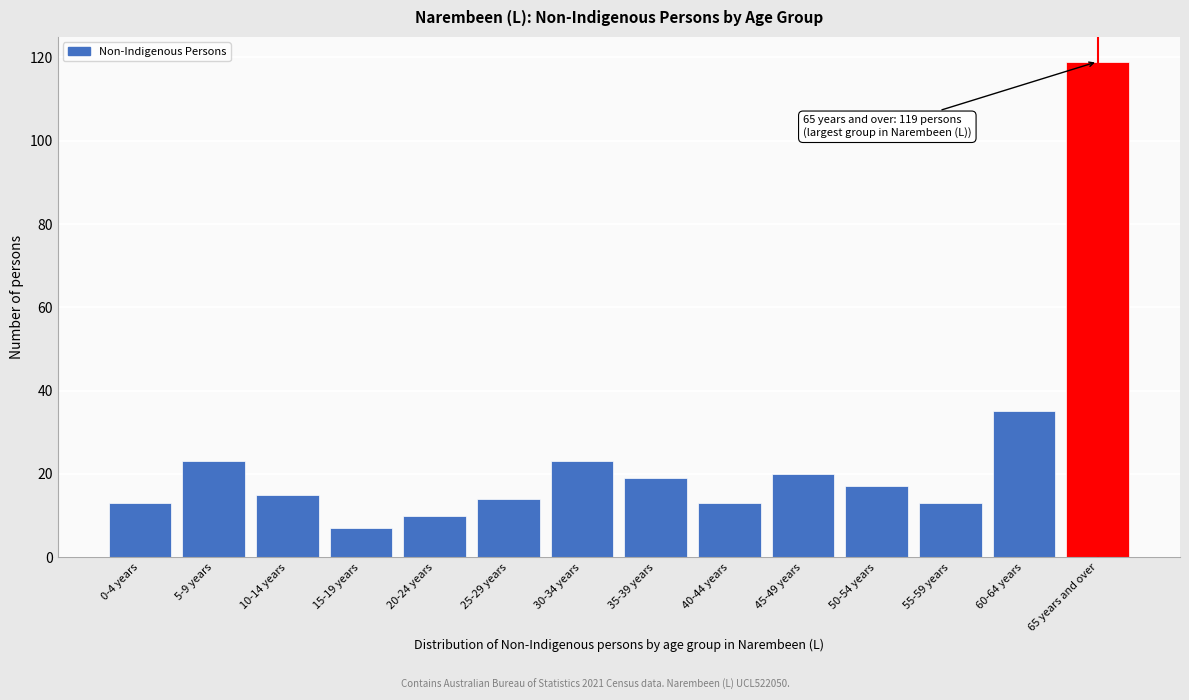

Reading left to right, list all the values displayed in this chart.

13	23	15	7	10	14	23	19	13	20	17	13	35	119